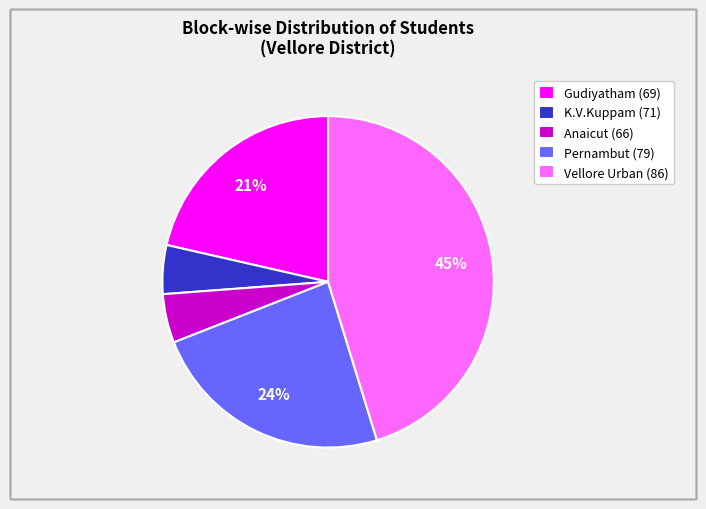

Does any single category account for the majority?

No